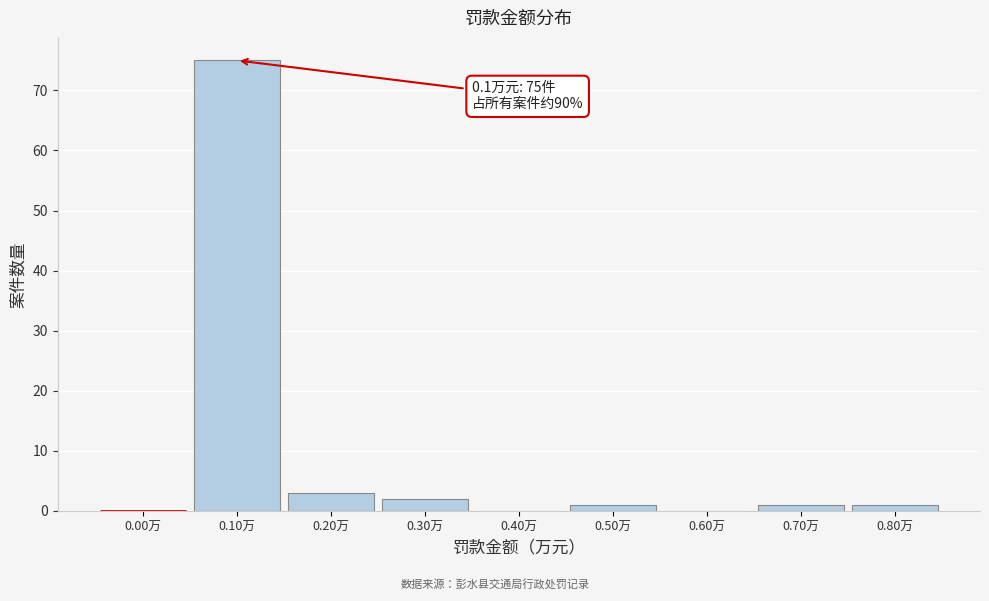

Reading right to left, transcribe all the data shown in this chart.

0.80万=1	0.70万=1	0.60万=0	0.50万=1	0.40万=0	0.30万=2	0.20万=3	0.10万=75	0.00万=0